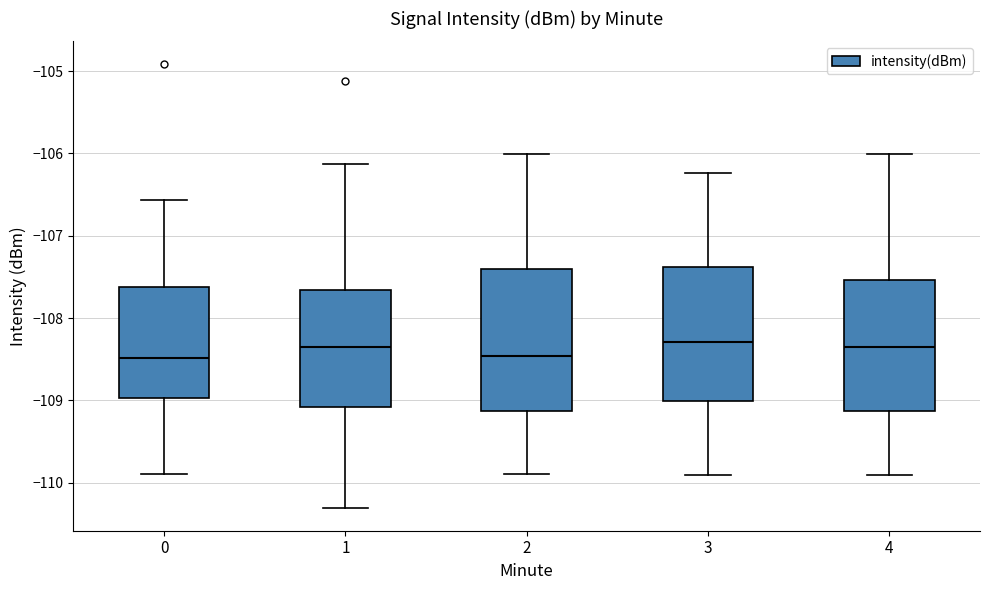

Reading left to right, transcribe this box plot: for each box, give where its median line is, the range the box spans, and where its two whiskers end, as read against the y-axis. The values are not printed on the chart, so give them approximately, as read against the axis.

0: median -108.5, box -109.0 to -107.6, whiskers -109.9 to -106.6
1: median -108.3, box -109.1 to -107.7, whiskers -110.3 to -106.1
2: median -108.5, box -109.1 to -107.4, whiskers -109.9 to -106.0
3: median -108.3, box -109.0 to -107.4, whiskers -109.9 to -106.2
4: median -108.3, box -109.1 to -107.5, whiskers -109.9 to -106.0